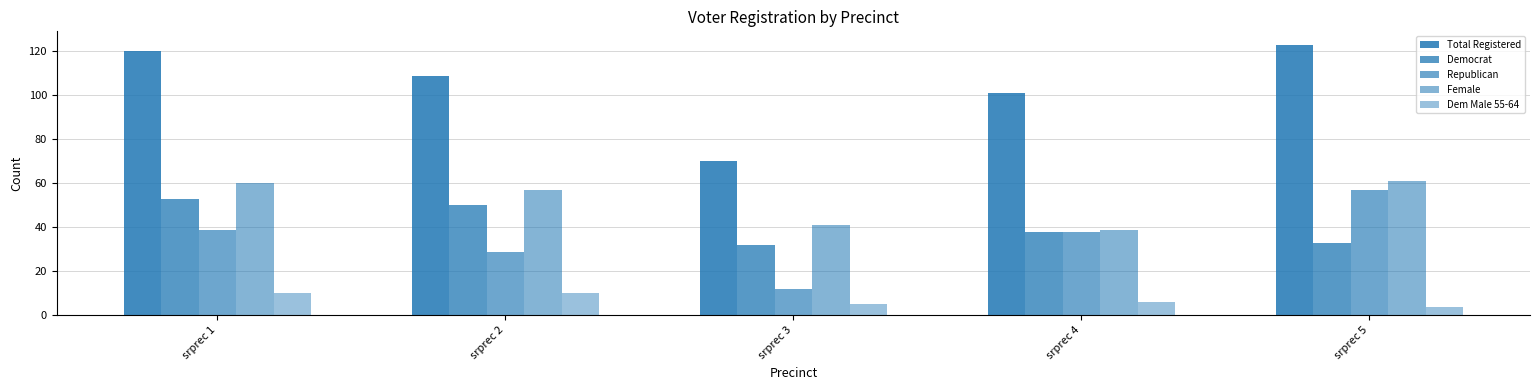

The value of Dem Male 55-64 at srprec 1 is 15. True or false?

False